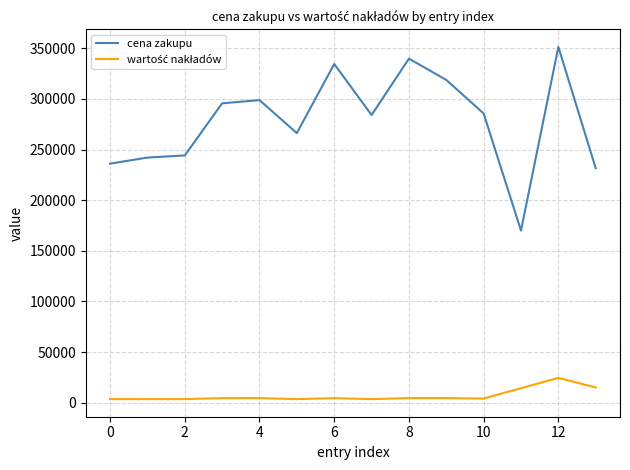

Is this an area chart (filled region under the line)?

No